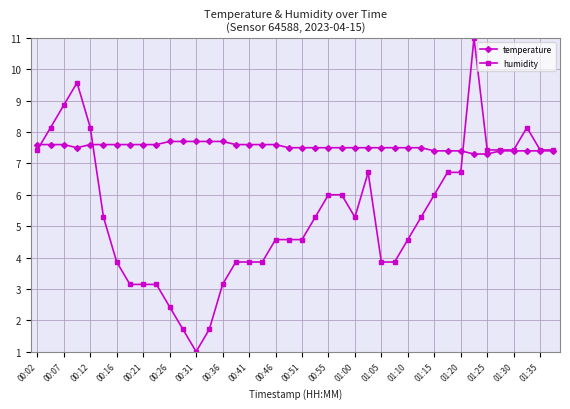

What is the value of the humidity point at the 13th from the left?

1.0